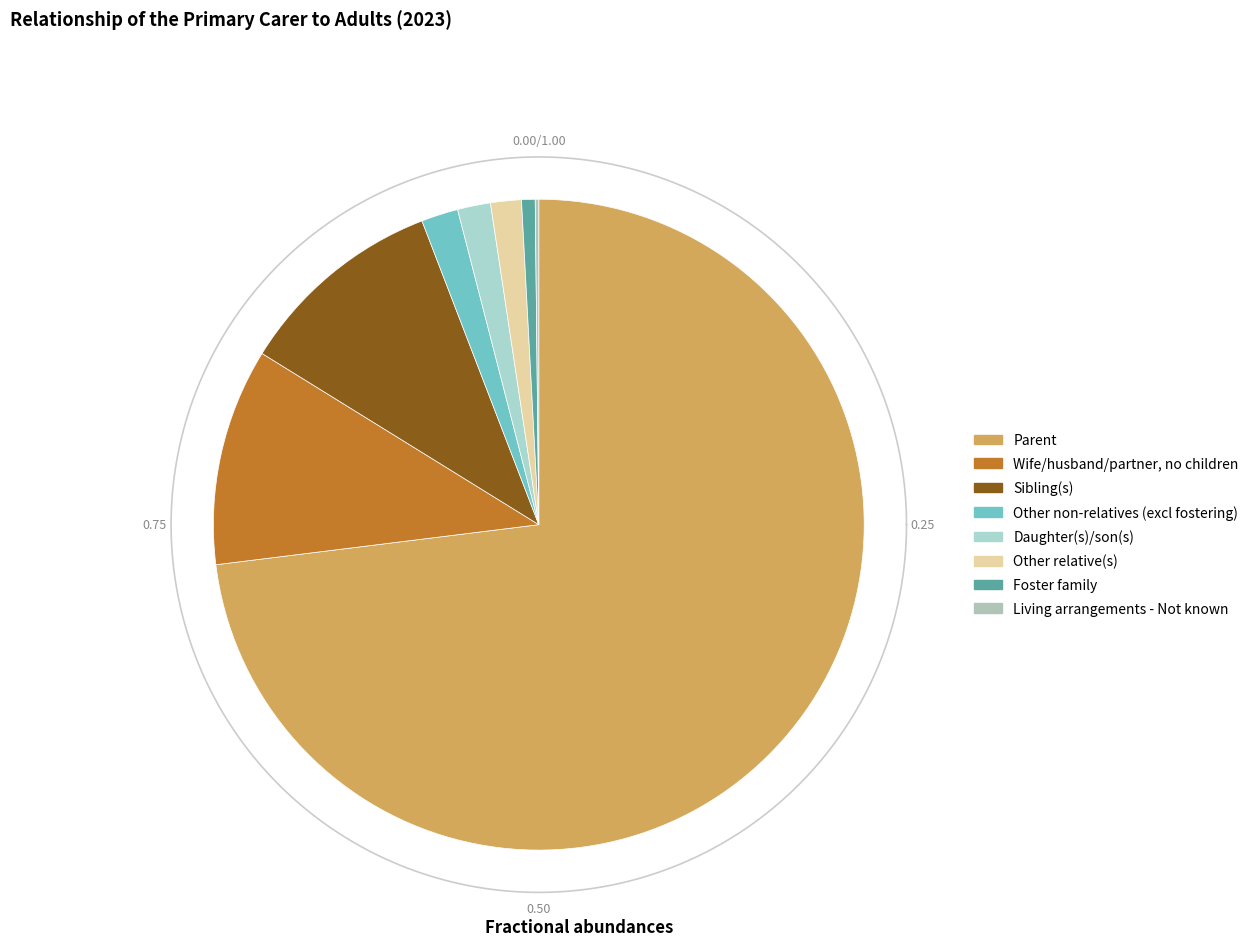

Rank the categories by value from highest to lowest.

Parent, Wife/husband/partner, no children, Sibling(s), Other non-relatives (excl fostering), Daughter(s)/son(s), Other relative(s), Foster family, Living arrangements - Not known